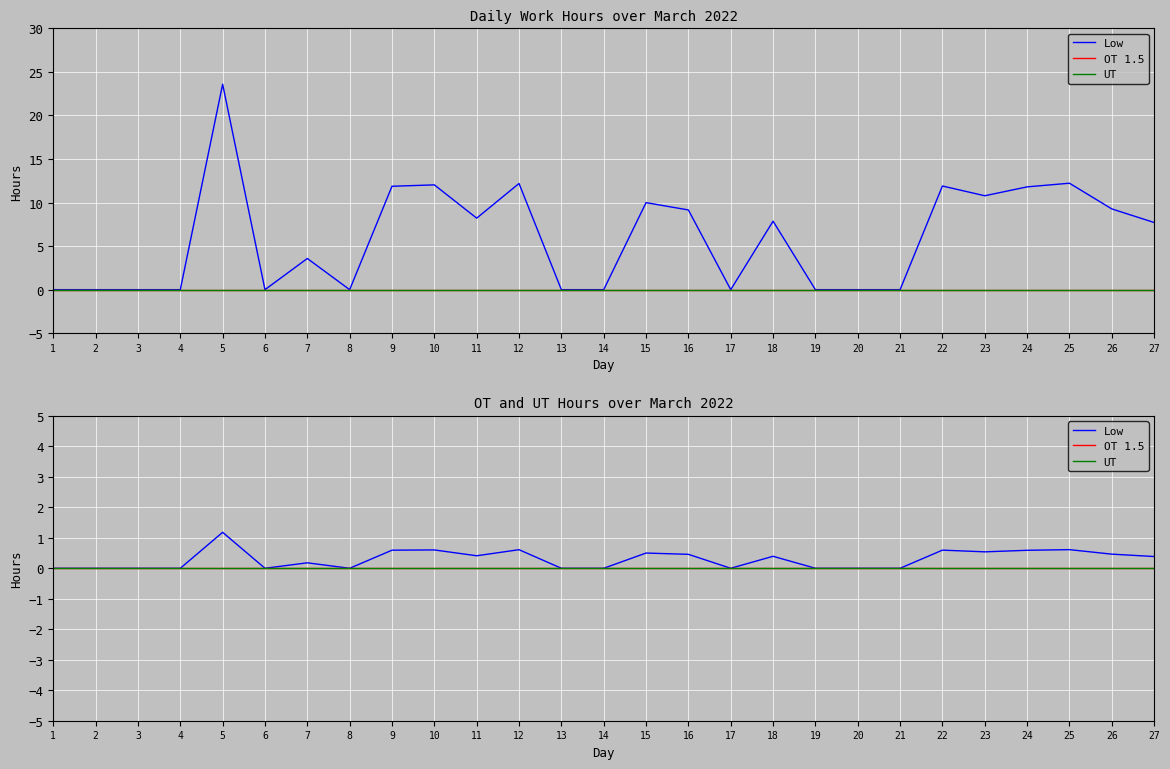

Where is UT nearest to the value 0?

1